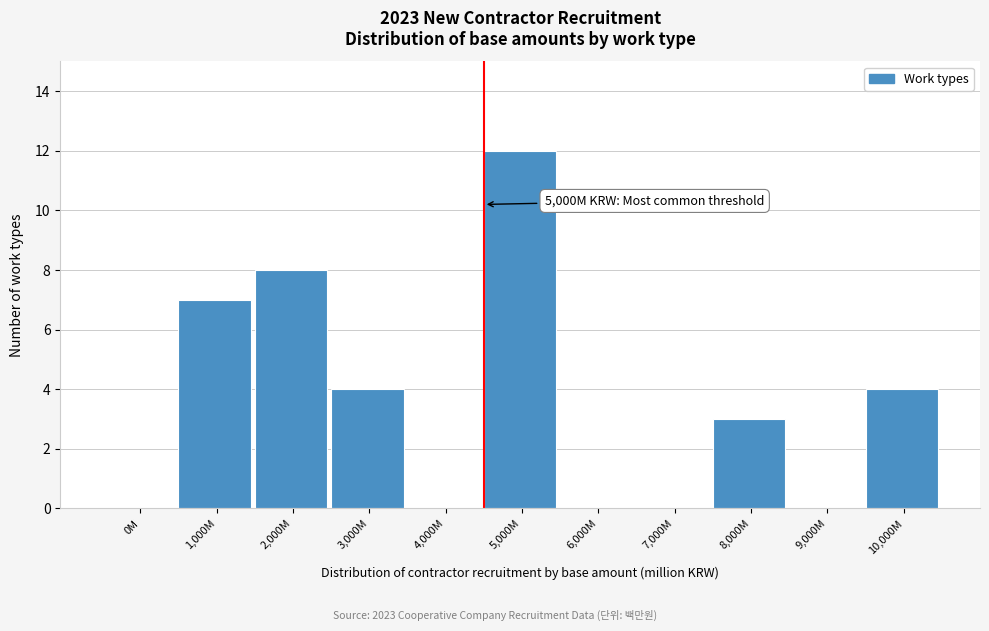

Which label corresponds to the largest value in the chart?

5,000M